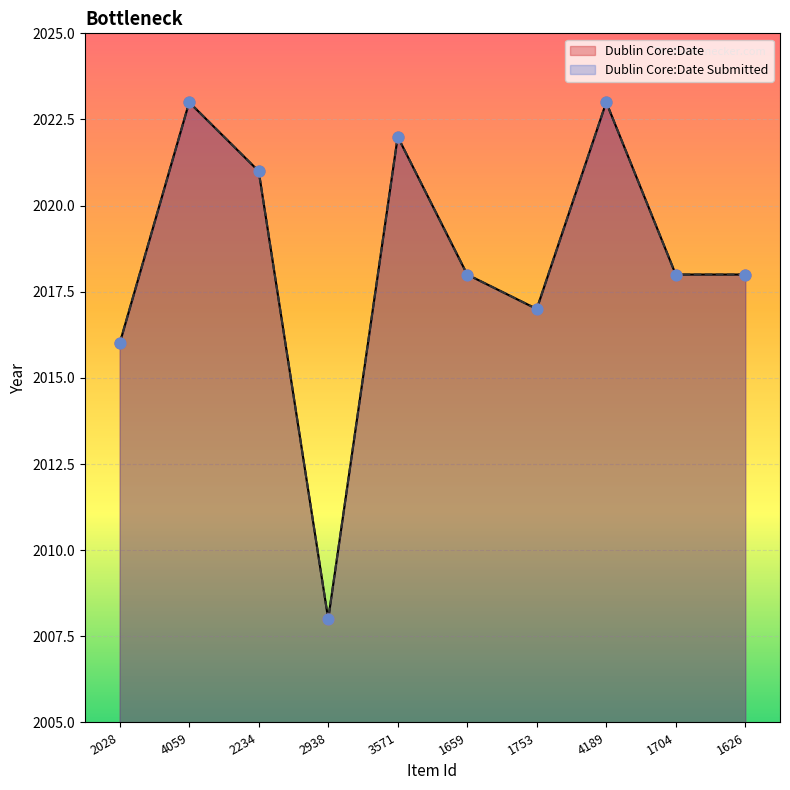

Which series reaches the maximum Y coordinate?

Dublin Core:Date